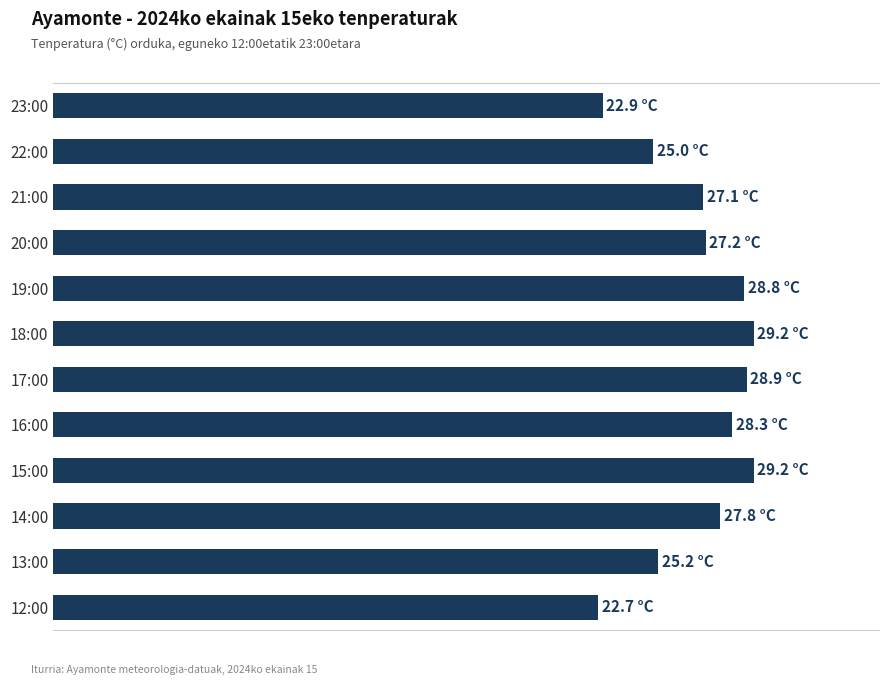

Does the chart contain any negative values?

No